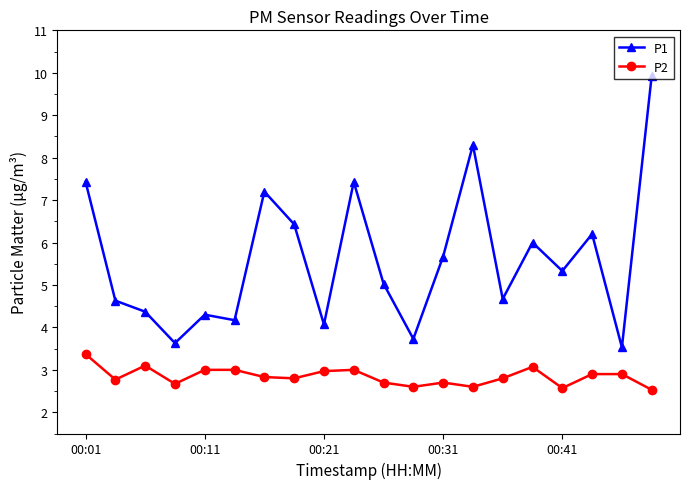

True or false: P2 has more than 1 points higher than both neighbors.

True